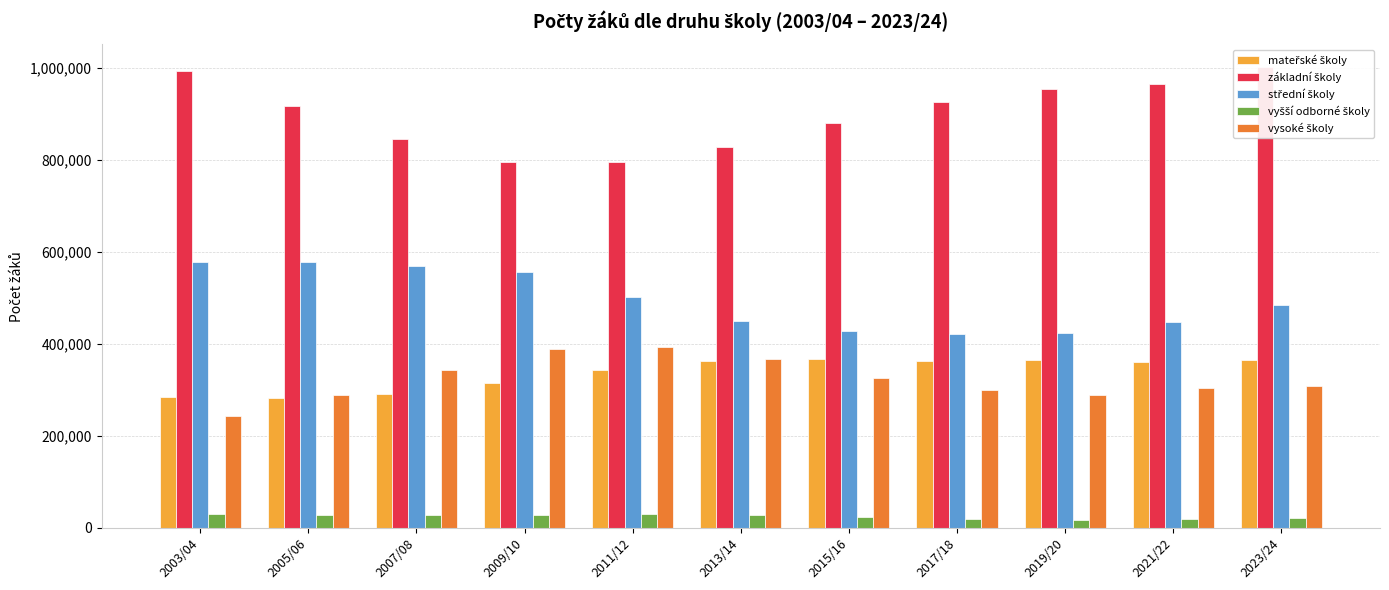

Reading right to left, extract all data points from this chart.

mateřské školy: 2023/24=364491	2021/22=360490	2019/20=364909	2017/18=362756	2015/16=367361	2013/14=363568	2011/12=342521	2009/10=314008	2007/08=291194	2005/06=282183	2003/04=284166
základní školy: 2023/24=1000346	2021/22=964571	2019/20=952946	2017/18=926108	2015/16=880251	2013/14=827654	2011/12=794642	2009/10=794459	2007/08=844863	2005/06=916575	2003/04=992770
střední školy: 2023/24=484758	2021/22=446254	2019/20=423838	2017/18=421535	2015/16=427107	2013/14=448792	2011/12=501220	2009/10=556260	2007/08=569267	2005/06=577605	2003/04=576615
vyšší odborné školy: 2023/24=21676	2021/22=20096	2019/20=17954	2017/18=19883	2015/16=24786	2013/14=28332	2011/12=29335	2009/10=28749	2007/08=28774	2005/06=28792	2003/04=30681
vysoké školy: 2023/24=308640	2021/22=303613	2019/20=288574	2017/18=298661	2015/16=326420	2013/14=367767	2011/12=392039	2009/10=388990	2007/08=343942	2005/06=289464	2003/04=243723